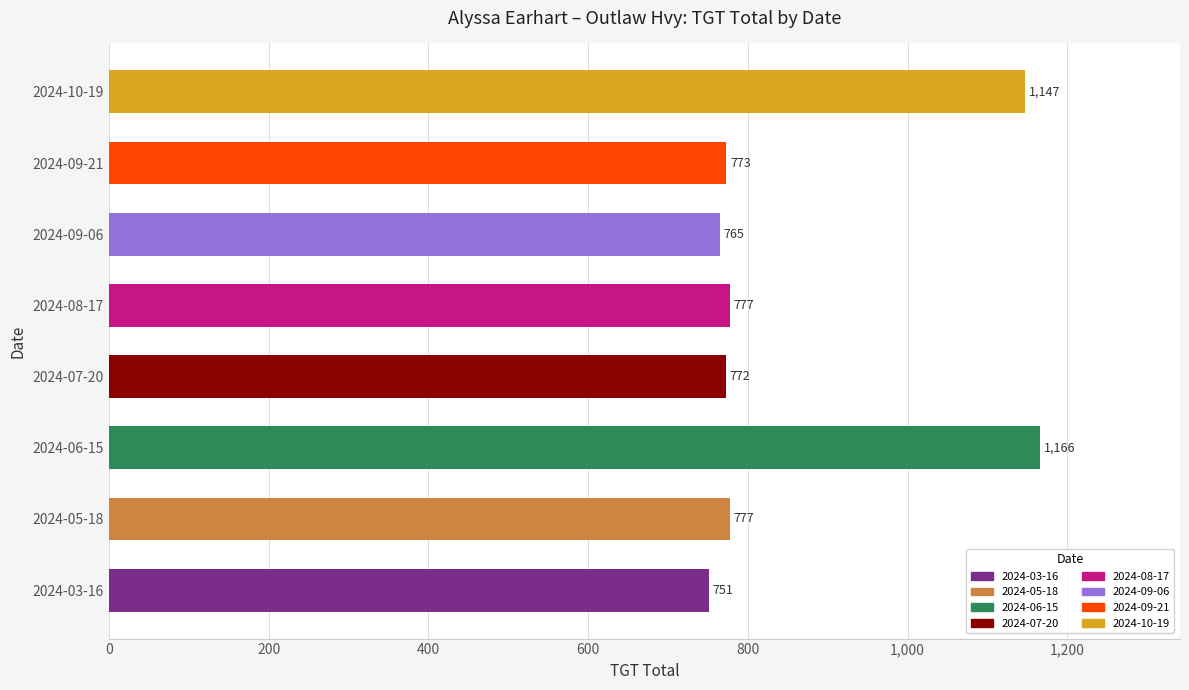

Reading bottom to top, list all the values displayed in this chart.

2024-03-16=751.0	2024-05-18=777.0	2024-06-15=1166.0	2024-07-20=772.0	2024-08-17=777.0	2024-09-06=765.0	2024-09-21=773.0	2024-10-19=1147.0